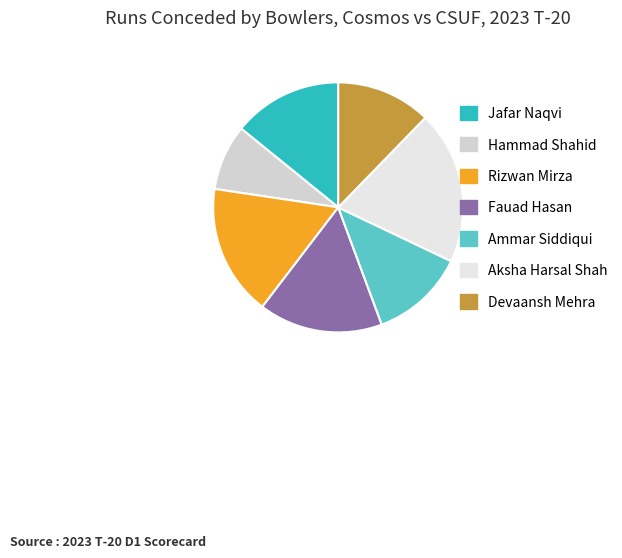

Which slice is the largest?

Aksha Harsal Shah